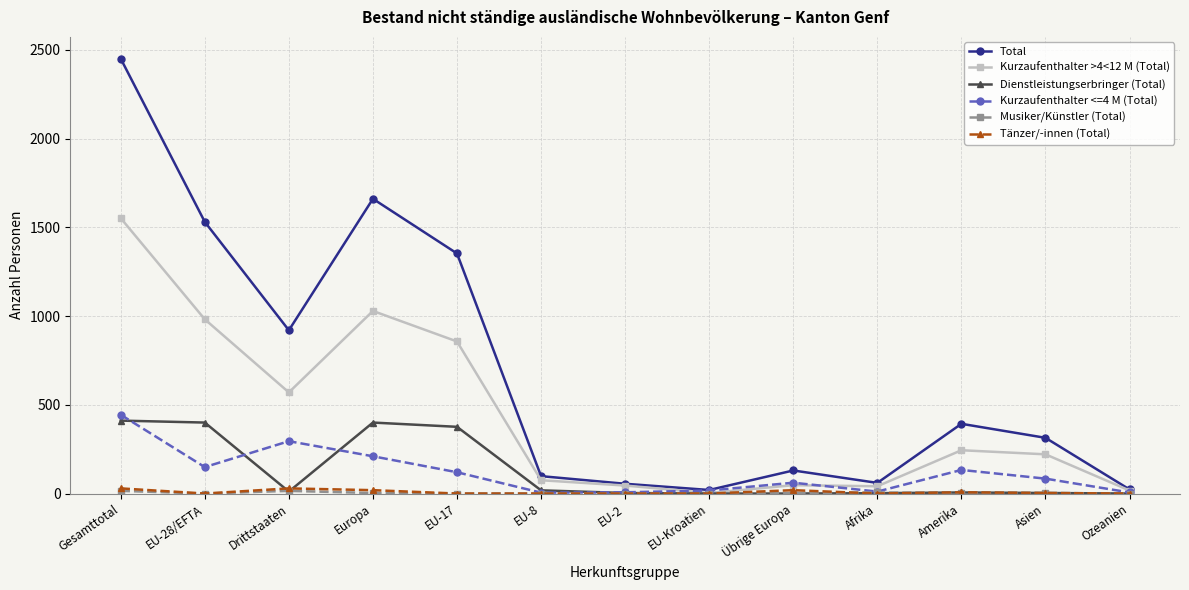

At which label does Kurzaufenthalter <=4 M (Total) reach its peak?

Gesamttotal